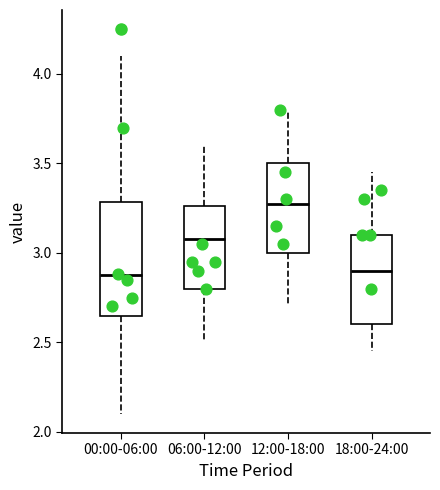

Which box's median line is the highest?

12:00-18:00